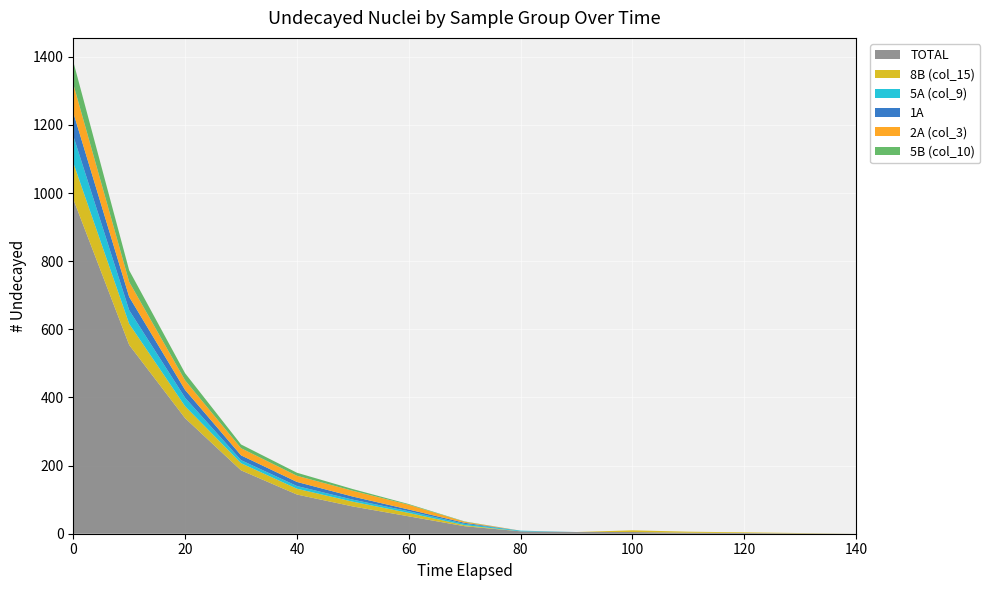

Reading right to left, what are all the values shown in this chart?

TOTAL: 0	1	2	3	5	5	7	22	51	80	115	186	339	554	982
8B (col_15): 0	1	2	3	5	0	0	3	10	14	17	21	35	62	107
5A (col_9): 0	0	0	0	0	0	2	4	5	6	8	9	25	40	79
1A: 0	0	0	0	0	0	0	3	5	9	12	14	23	39	68
2A (col_3): 0	0	0	0	0	0	0	3	14	17	18	21	28	44	84
5B (col_10): 0	0	0	0	0	0	0	1	2	5	9	11	21	34	66